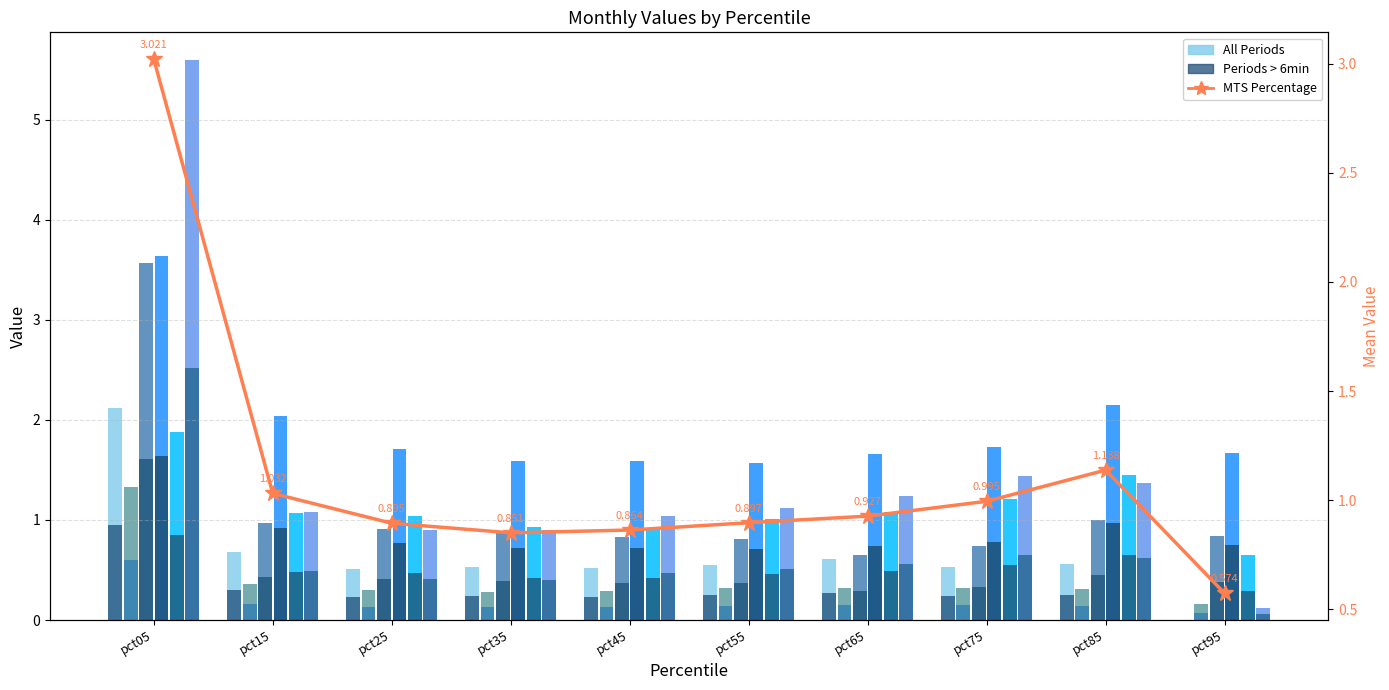

What is the sum of the May values at pct05 and pct75?

3.1